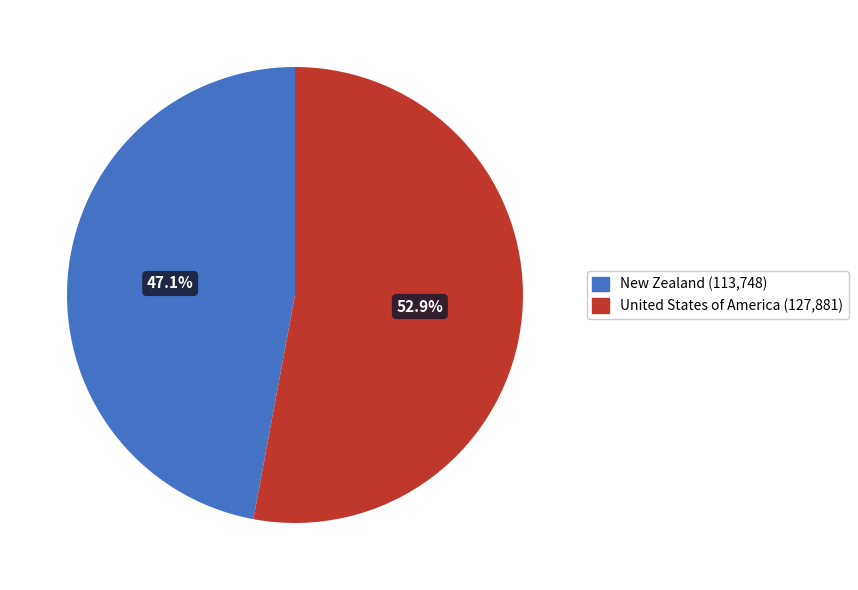

What percentage do New Zealand and United States of America together represent?

100.0%